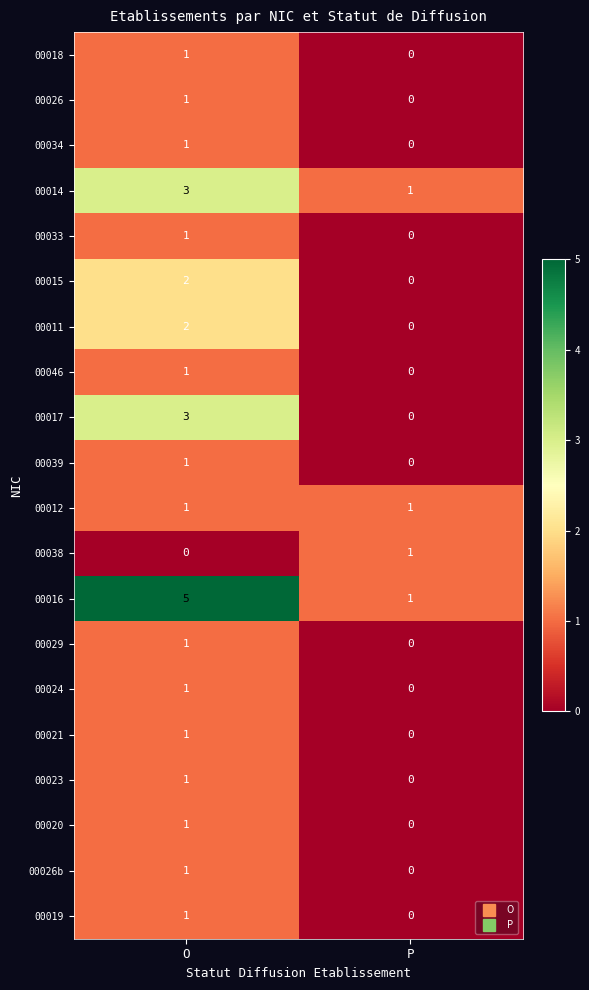

List the labels in order of 00038 value, smallest first.

O, P